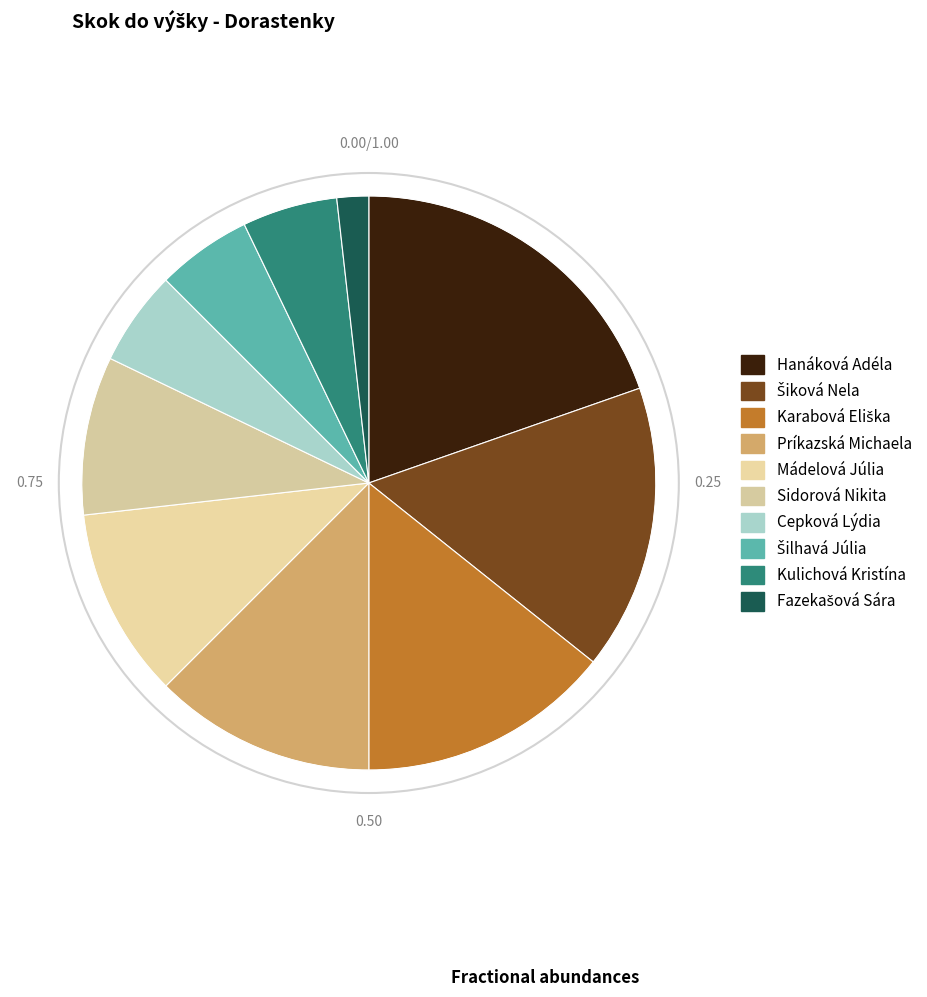

Rank the categories by value from highest to lowest.

Hanáková Adéla, Šiková Nela, Karabová Eliška, Príkazská Michaela, Mádelová Júlia, Sidorová Nikita, Cepková Lýdia, Šilhavá Júlia, Kulichová Kristína, Fazekašová Sára